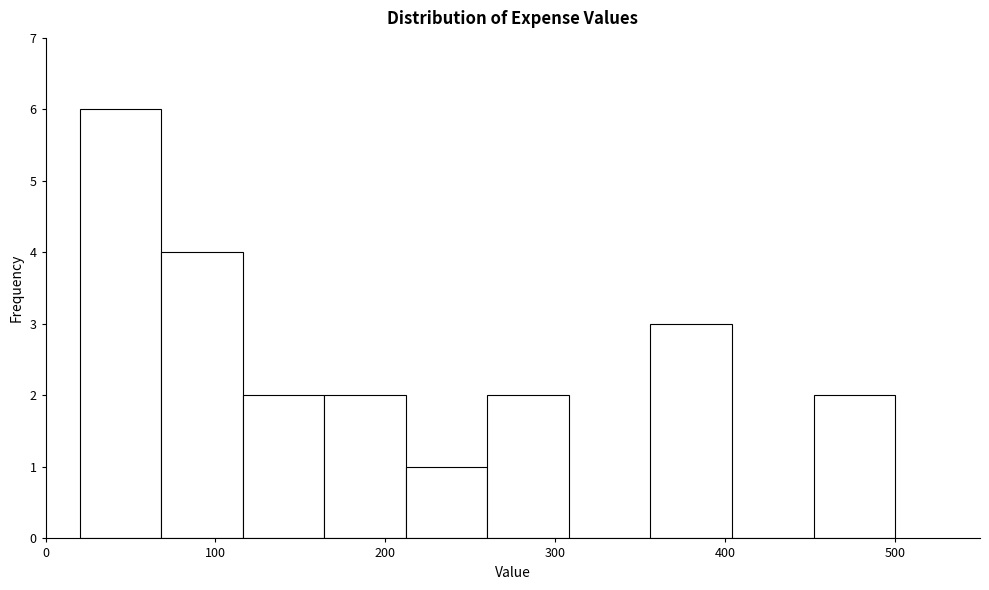

Which range on the x-axis has the tallest bar?

20 to 68